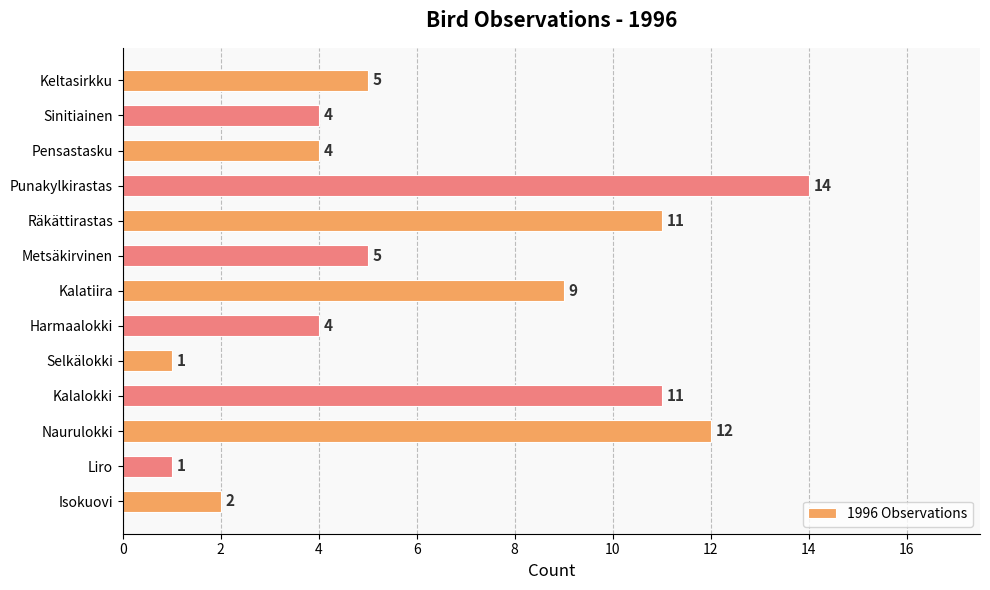

What is the change in value from Punakylkirastas to Sinitiainen?

-10